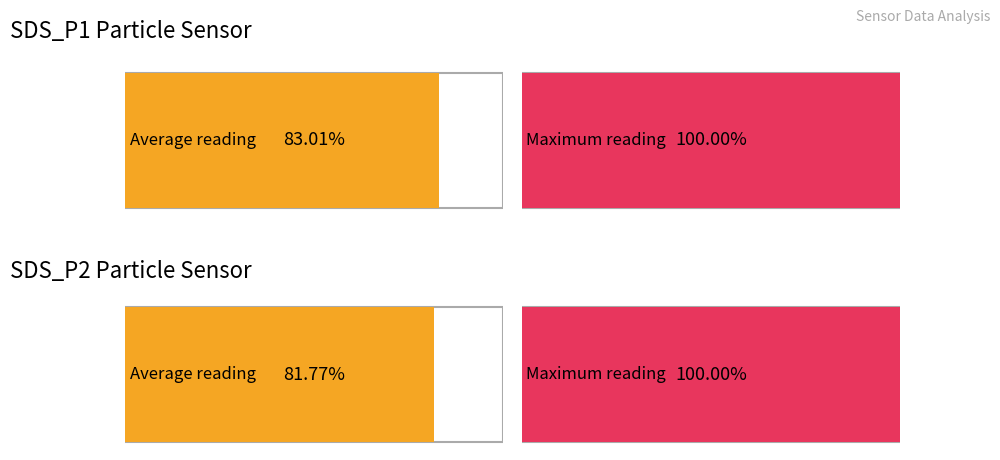

What are all the series names shown in the legend?

SDS_P1, SDS_P2